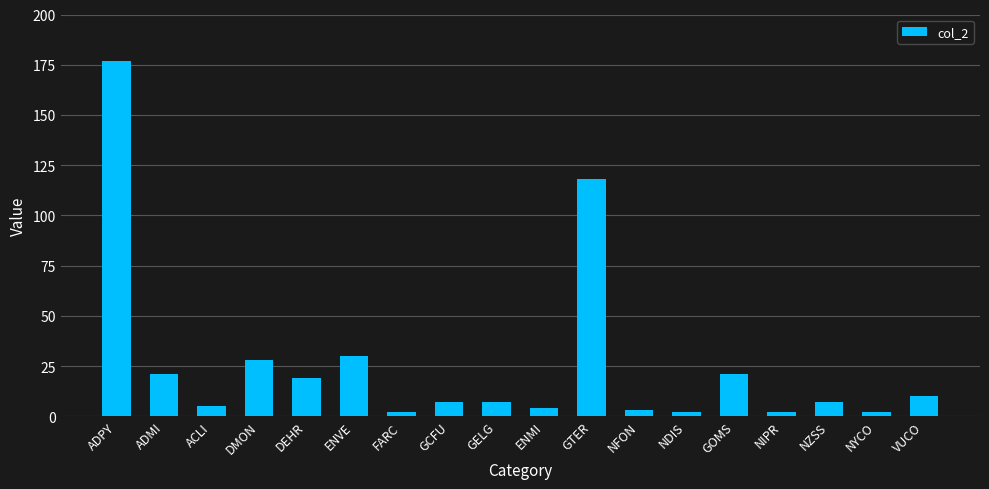

What position from the right is GELG?

10